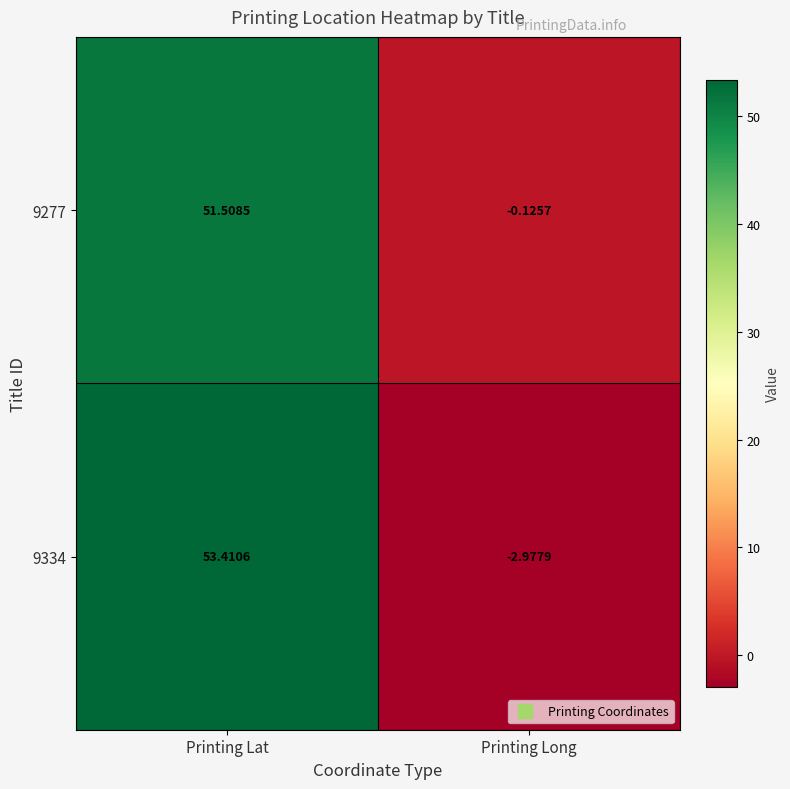

Where does the 9334 series first go above 53?

Printing Lat